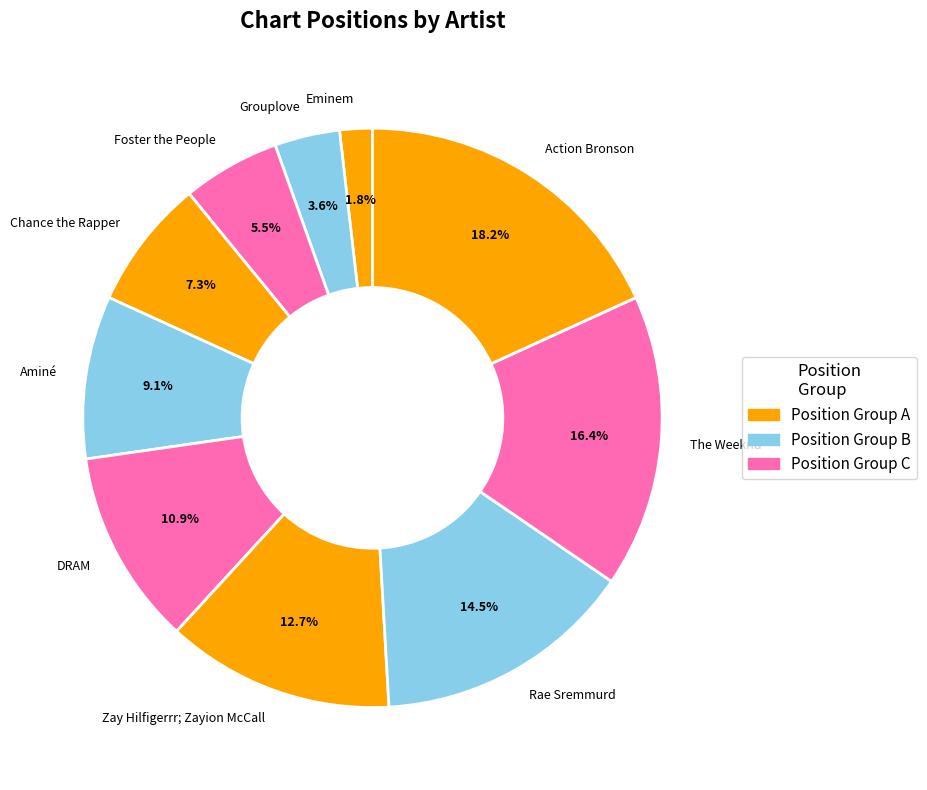

Which category has the biggest portion of the pie?

Action Bronson